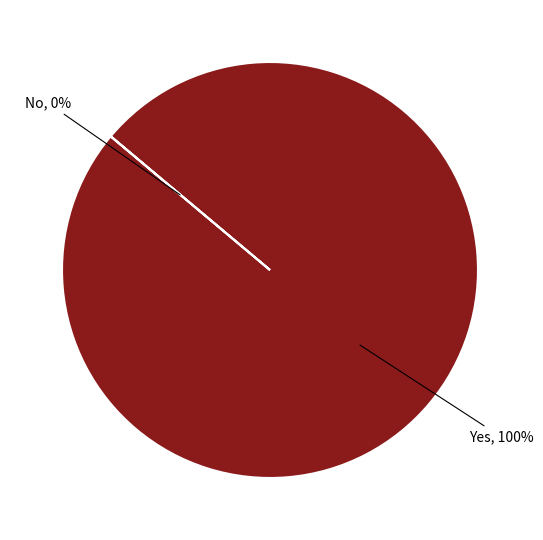

The No slice represents 1% of the pie. True or false?

False